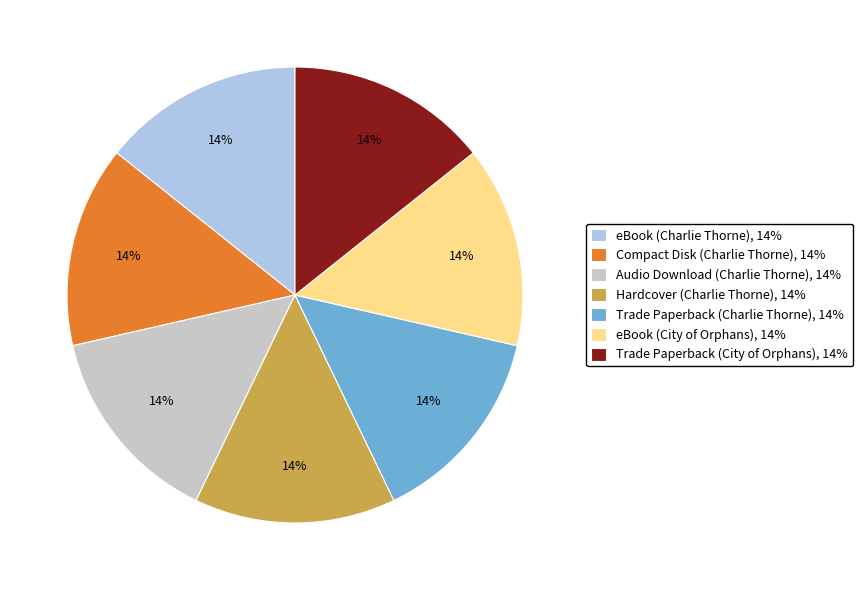

Does any single category account for the majority?

No